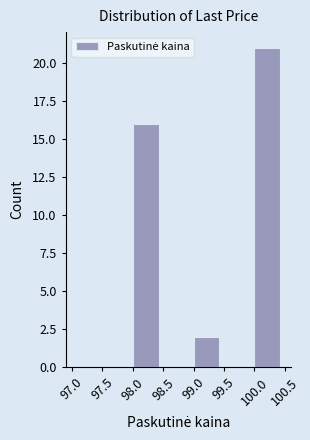

Over which range of the x-axis is the bar tallest?

100.0 to 100.5